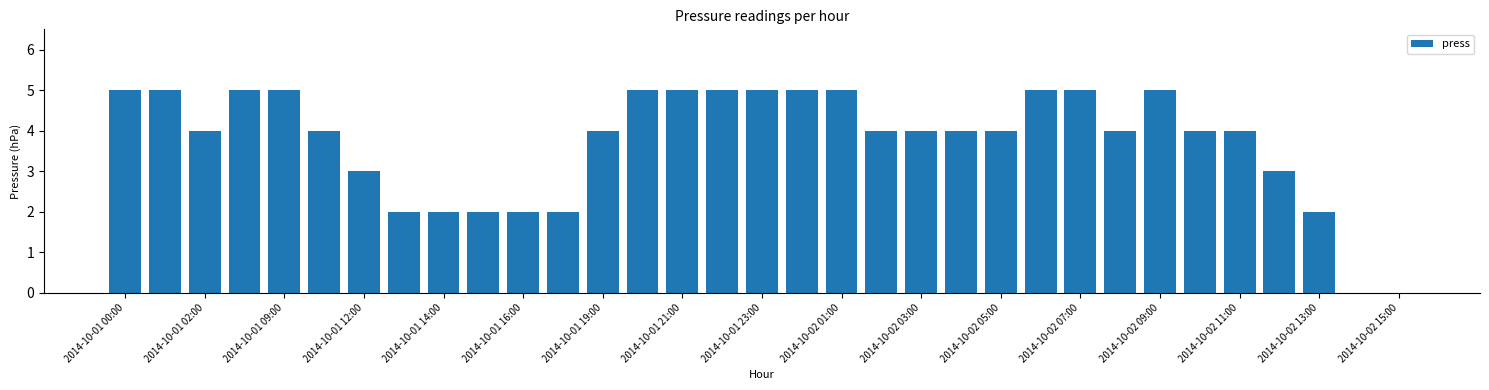

What is the maximum value shown in the chart?

5